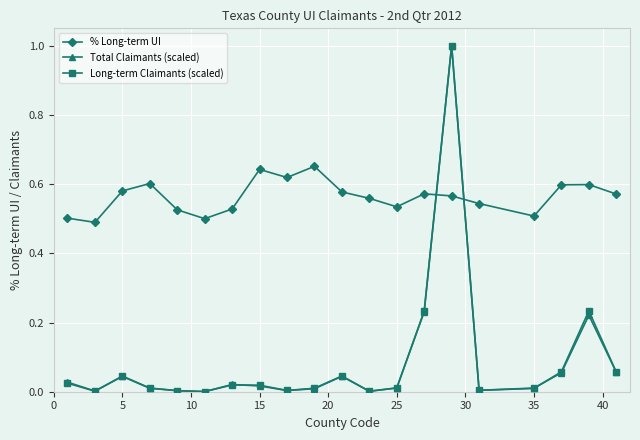

What is the maximum value shown in the chart?

1.0